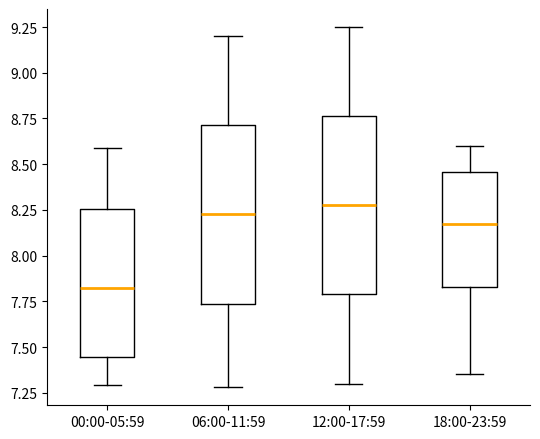

Where does the median line of the box for 18:00-23:59 sit on the y-axis? The values are not printed on the chart, so give them approximately, as read against the axis.

8.20